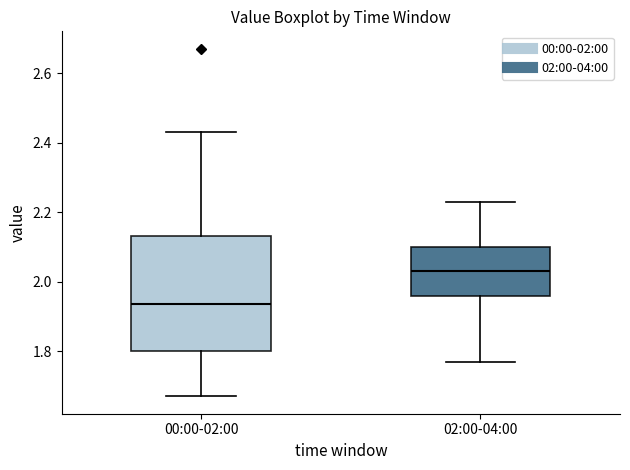

Which box's median line is the lowest?

00:00-02:00